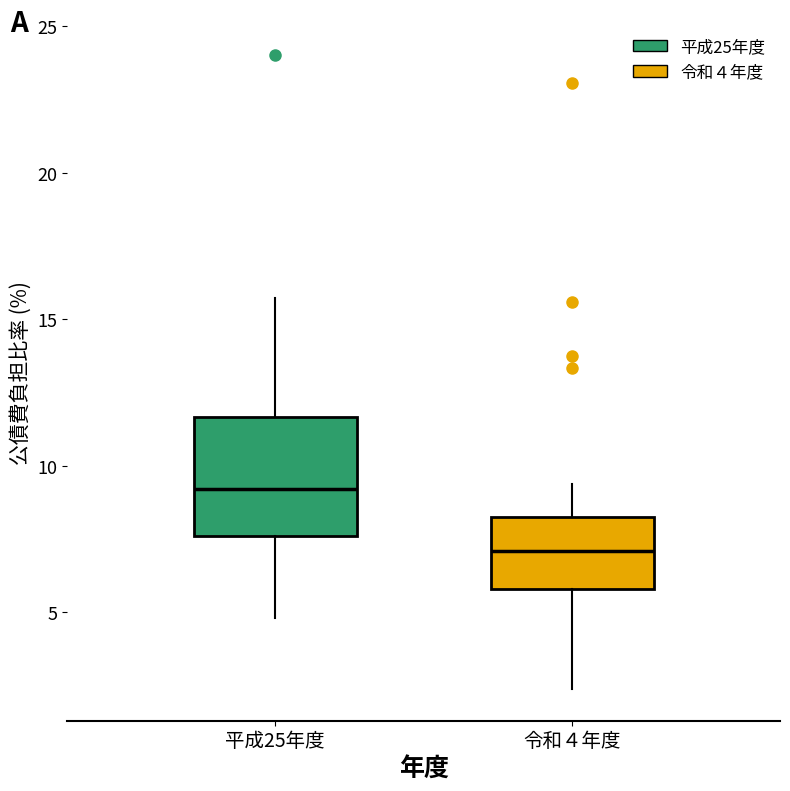

Where does the lower whisker of the box for 平成25年度 end on the y-axis? The values are not printed on the chart, so give them approximately, as read against the axis.

5.0